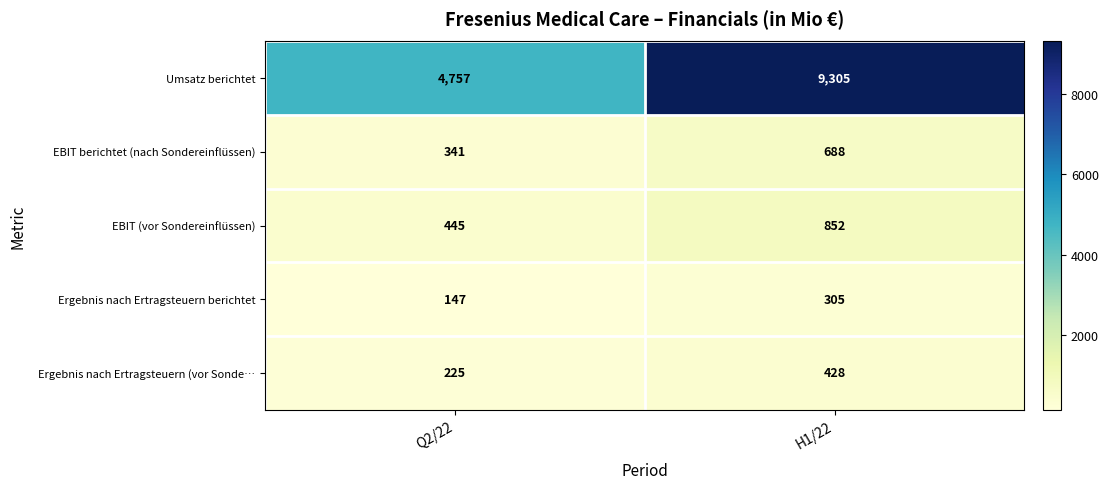

Reading left to right, list all the values displayed in this chart.

Umsatz berichtet: 4757	9305
EBIT berichtet (nach Sondereinflüssen): 341	688
EBIT (vor Sondereinflüssen): 445	852
Ergebnis nach Ertragsteuern berichtet: 147	305
Ergebnis nach Ertragsteuern (vor Sonde…: 225	428